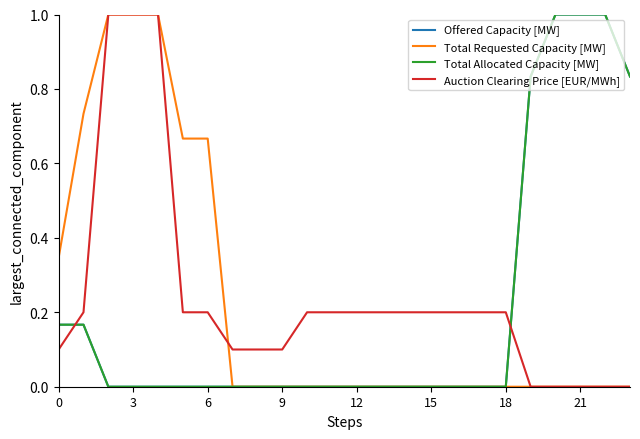

Reading right to left, transcribe all the data shown in this chart.

Offered Capacity [MW]: 0.8	1.0	1.0	1.0	0.8	0.0	0.0	0.0	0.0	0.0	0.0	0.0	0.0	0.0	0.0	0.0	0.0	0.0	0.0	0.0	0.0	0.0	0.2	0.2
Total Requested Capacity [MW]: 0.0	0.0	0.0	0.0	0.0	0.0	0.0	0.0	0.0	0.0	0.0	0.0	0.0	0.0	0.0	0.0	0.0	0.7	0.7	1.0	1.0	1.0	0.7	0.3
Total Allocated Capacity [MW]: 0.8	1.0	1.0	1.0	0.8	0.0	0.0	0.0	0.0	0.0	0.0	0.0	0.0	0.0	0.0	0.0	0.0	0.0	0.0	0.0	0.0	0.0	0.2	0.2
Auction Clearing Price [EUR/MWh]: 0.0	0.0	0.0	0.0	0.0	0.2	0.2	0.2	0.2	0.2	0.2	0.2	0.2	0.2	0.1	0.1	0.1	0.2	0.2	1.0	1.0	1.0	0.2	0.1